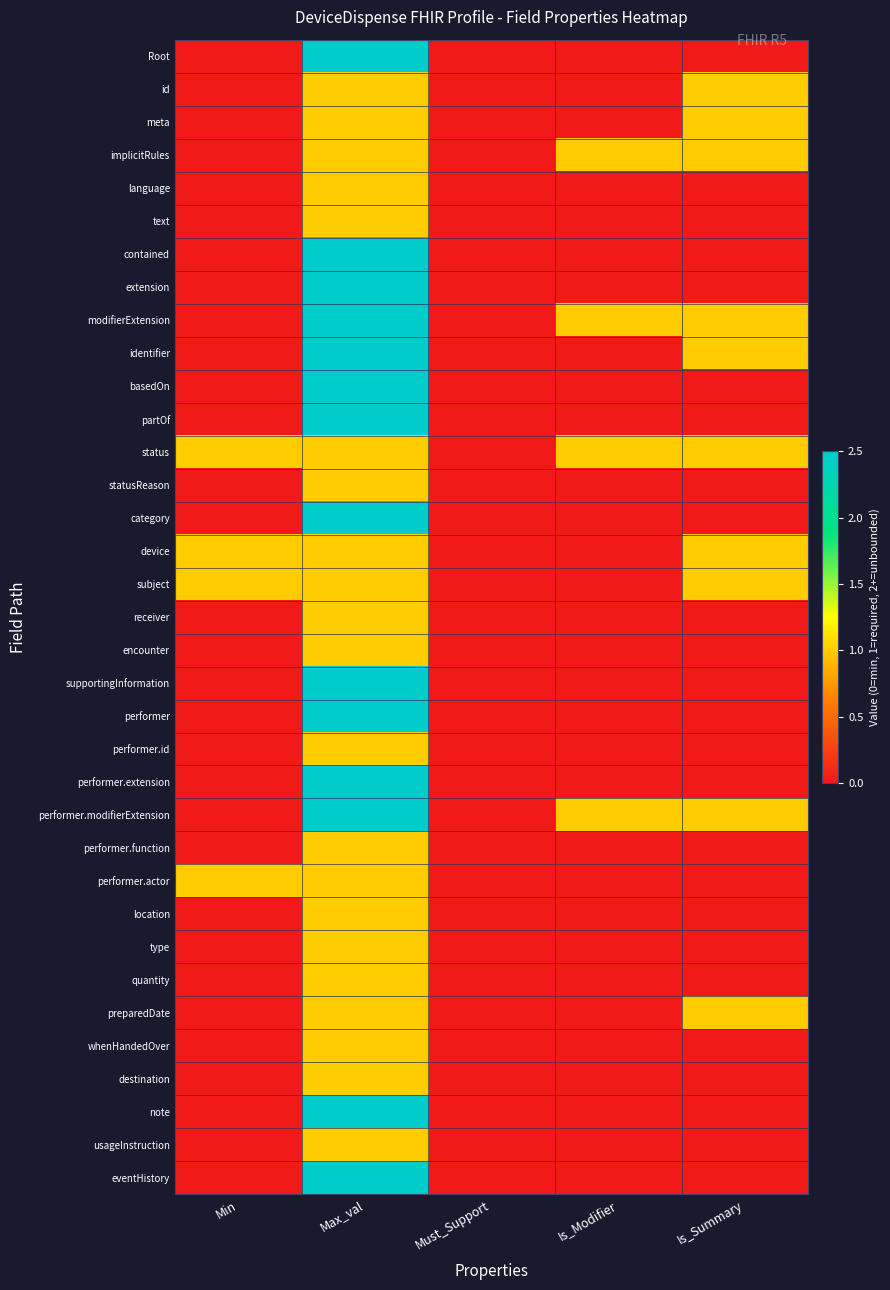

Reading left to right, transcribe all the data shown in this chart.

Root: Min=0.0	Max_val=2.5	Must_Support=0.0	Is_Modifier=0.0	Is_Summary=0.0
id: Min=0.0	Max_val=1.0	Must_Support=0.0	Is_Modifier=0.0	Is_Summary=1.0
meta: Min=0.0	Max_val=1.0	Must_Support=0.0	Is_Modifier=0.0	Is_Summary=1.0
implicitRules: Min=0.0	Max_val=1.0	Must_Support=0.0	Is_Modifier=1.0	Is_Summary=1.0
language: Min=0.0	Max_val=1.0	Must_Support=0.0	Is_Modifier=0.0	Is_Summary=0.0
text: Min=0.0	Max_val=1.0	Must_Support=0.0	Is_Modifier=0.0	Is_Summary=0.0
contained: Min=0.0	Max_val=2.5	Must_Support=0.0	Is_Modifier=0.0	Is_Summary=0.0
extension: Min=0.0	Max_val=2.5	Must_Support=0.0	Is_Modifier=0.0	Is_Summary=0.0
modifierExtension: Min=0.0	Max_val=2.5	Must_Support=0.0	Is_Modifier=1.0	Is_Summary=1.0
identifier: Min=0.0	Max_val=2.5	Must_Support=0.0	Is_Modifier=0.0	Is_Summary=1.0
basedOn: Min=0.0	Max_val=2.5	Must_Support=0.0	Is_Modifier=0.0	Is_Summary=0.0
partOf: Min=0.0	Max_val=2.5	Must_Support=0.0	Is_Modifier=0.0	Is_Summary=0.0
status: Min=1.0	Max_val=1.0	Must_Support=0.0	Is_Modifier=1.0	Is_Summary=1.0
statusReason: Min=0.0	Max_val=1.0	Must_Support=0.0	Is_Modifier=0.0	Is_Summary=0.0
category: Min=0.0	Max_val=2.5	Must_Support=0.0	Is_Modifier=0.0	Is_Summary=0.0
device: Min=1.0	Max_val=1.0	Must_Support=0.0	Is_Modifier=0.0	Is_Summary=1.0
subject: Min=1.0	Max_val=1.0	Must_Support=0.0	Is_Modifier=0.0	Is_Summary=1.0
receiver: Min=0.0	Max_val=1.0	Must_Support=0.0	Is_Modifier=0.0	Is_Summary=0.0
encounter: Min=0.0	Max_val=1.0	Must_Support=0.0	Is_Modifier=0.0	Is_Summary=0.0
supportingInformation: Min=0.0	Max_val=2.5	Must_Support=0.0	Is_Modifier=0.0	Is_Summary=0.0
performer: Min=0.0	Max_val=2.5	Must_Support=0.0	Is_Modifier=0.0	Is_Summary=0.0
performer.id: Min=0.0	Max_val=1.0	Must_Support=0.0	Is_Modifier=0.0	Is_Summary=0.0
performer.extension: Min=0.0	Max_val=2.5	Must_Support=0.0	Is_Modifier=0.0	Is_Summary=0.0
performer.modifierExtension: Min=0.0	Max_val=2.5	Must_Support=0.0	Is_Modifier=1.0	Is_Summary=1.0
performer.function: Min=0.0	Max_val=1.0	Must_Support=0.0	Is_Modifier=0.0	Is_Summary=0.0
performer.actor: Min=1.0	Max_val=1.0	Must_Support=0.0	Is_Modifier=0.0	Is_Summary=0.0
location: Min=0.0	Max_val=1.0	Must_Support=0.0	Is_Modifier=0.0	Is_Summary=0.0
type: Min=0.0	Max_val=1.0	Must_Support=0.0	Is_Modifier=0.0	Is_Summary=0.0
quantity: Min=0.0	Max_val=1.0	Must_Support=0.0	Is_Modifier=0.0	Is_Summary=0.0
preparedDate: Min=0.0	Max_val=1.0	Must_Support=0.0	Is_Modifier=0.0	Is_Summary=1.0
whenHandedOver: Min=0.0	Max_val=1.0	Must_Support=0.0	Is_Modifier=0.0	Is_Summary=0.0
destination: Min=0.0	Max_val=1.0	Must_Support=0.0	Is_Modifier=0.0	Is_Summary=0.0
note: Min=0.0	Max_val=2.5	Must_Support=0.0	Is_Modifier=0.0	Is_Summary=0.0
usageInstruction: Min=0.0	Max_val=1.0	Must_Support=0.0	Is_Modifier=0.0	Is_Summary=0.0
eventHistory: Min=0.0	Max_val=2.5	Must_Support=0.0	Is_Modifier=0.0	Is_Summary=0.0